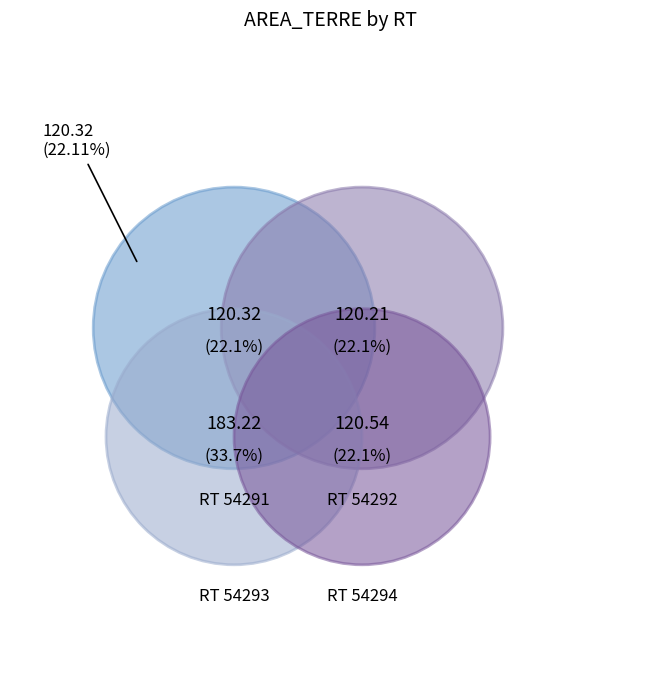

Rank the categories by value from lowest to highest.

54292, 54291, 54294, 54293